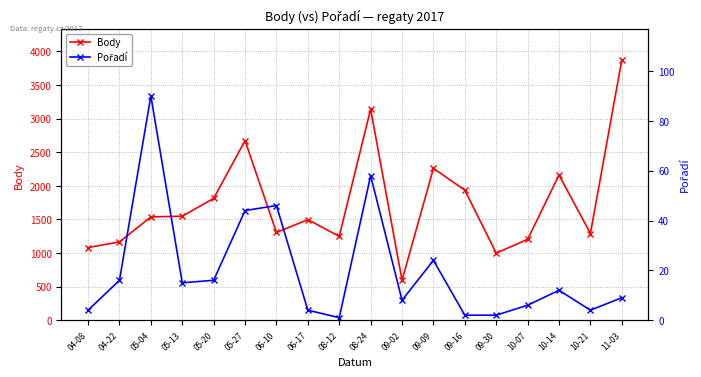

True or false: Pořadí and Body intersect in this chart.

False